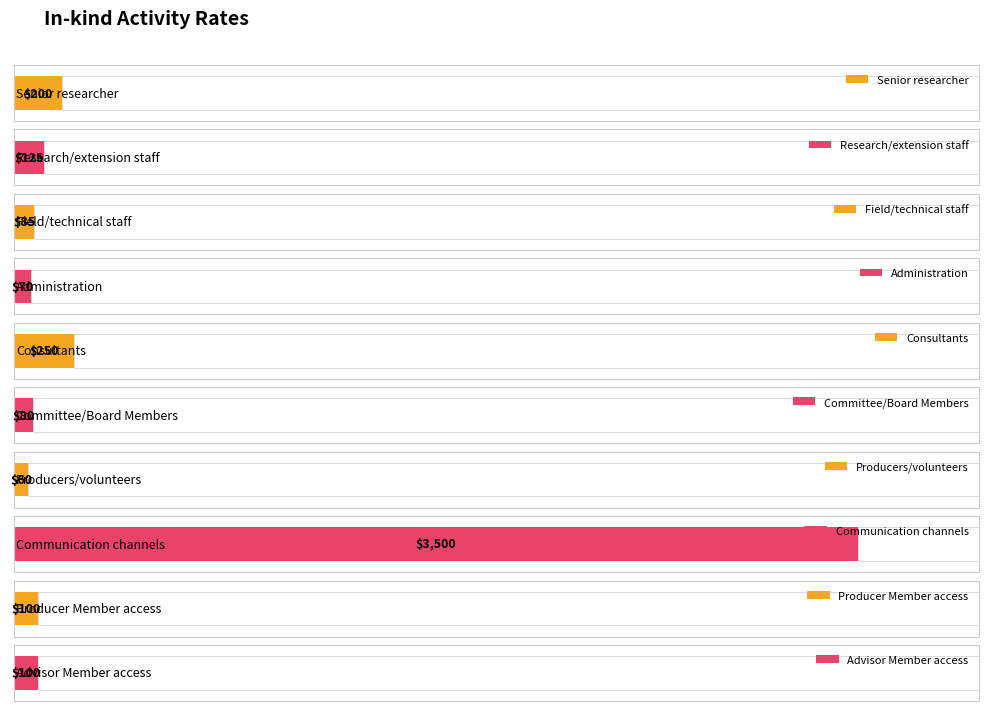

Is it true that Number of units equals 0 at Research/extension staff?

True